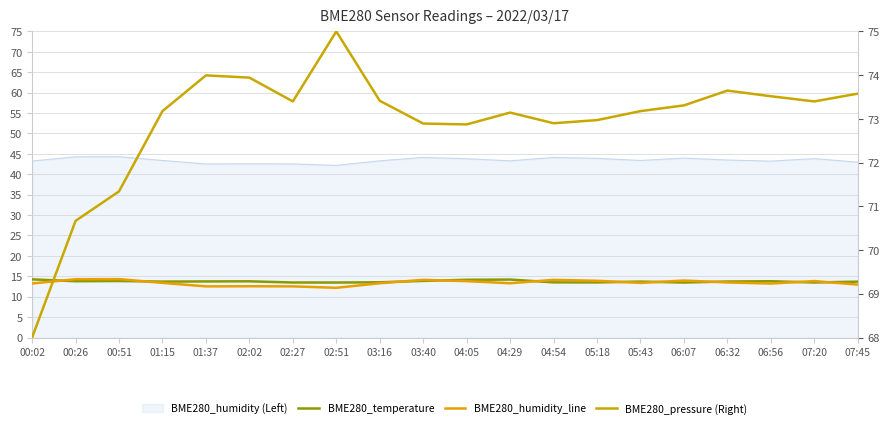

What value does the BME280_temperature series have at 05:43?

13.7